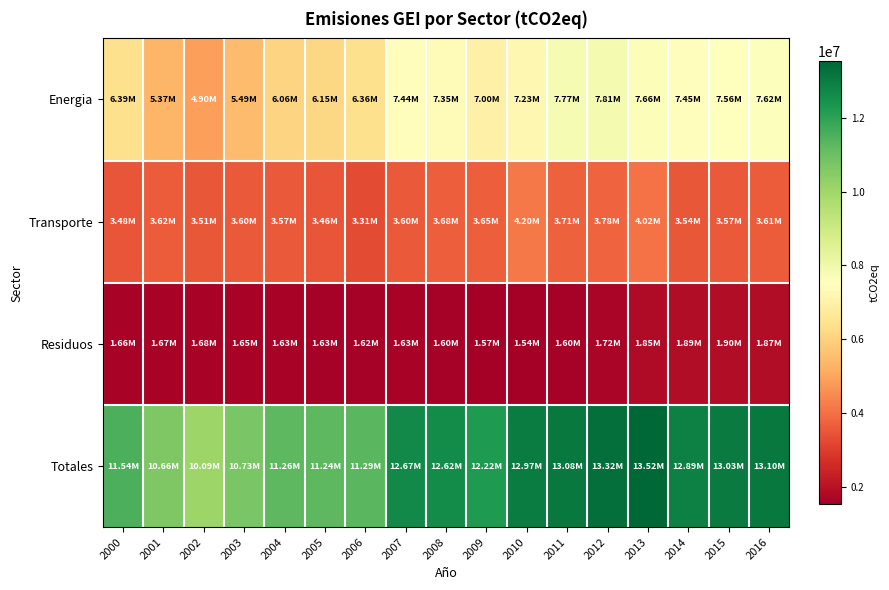

Which series changed the most between 2006 and 2012?

Totales